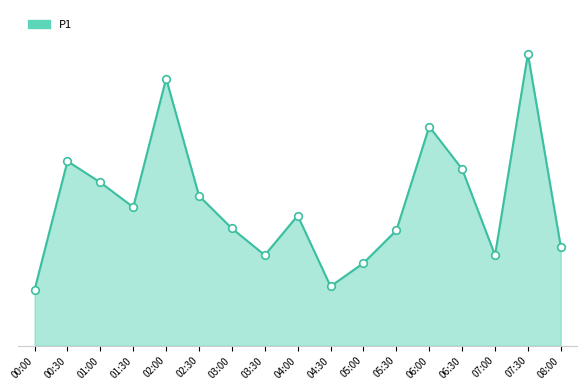

Between 06:00 and 01:30, which is larger?

06:00